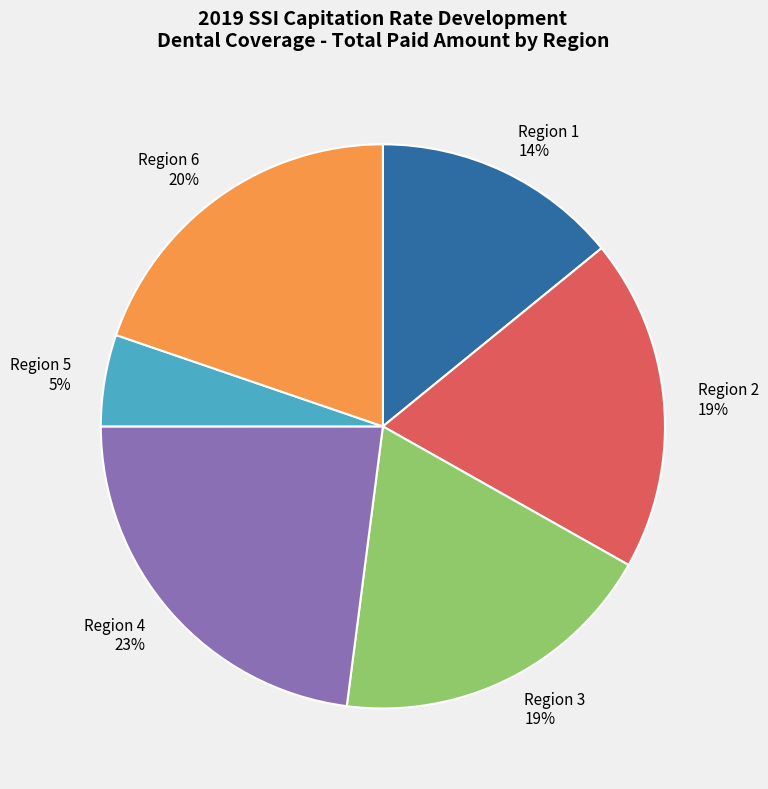

Which slice is the smallest?

Region 5